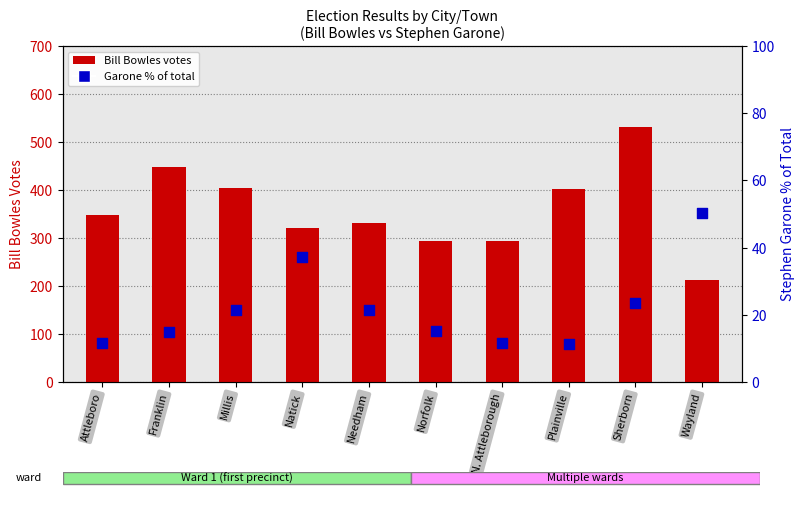

Which series contains the lowest Y value?

Stephen Garone % of total